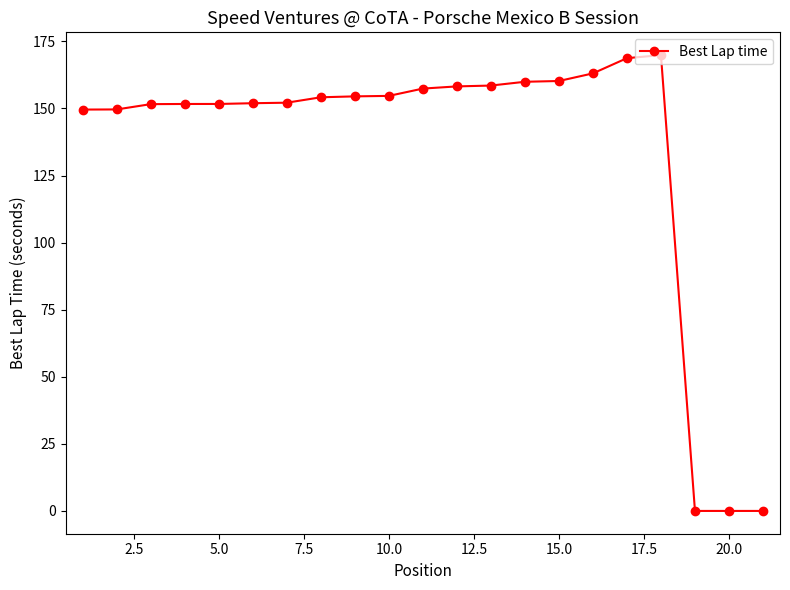

How many categories are shown in the chart?

21